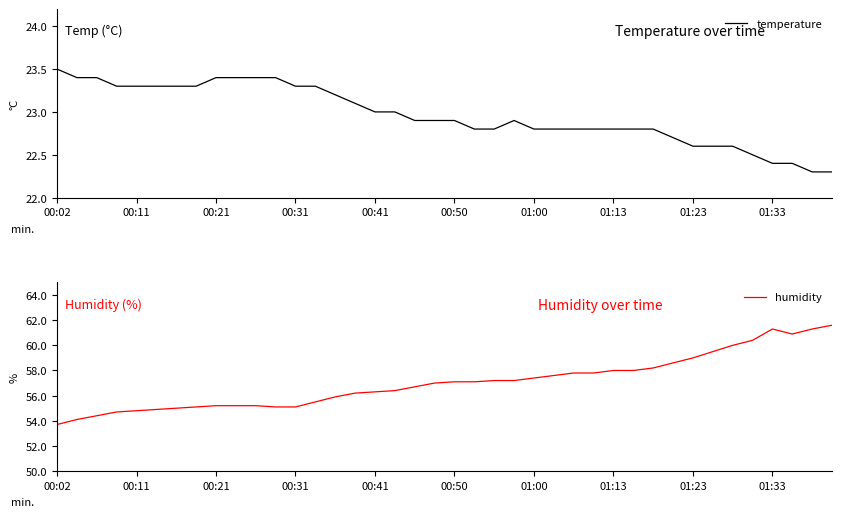

Is this an area chart (filled region under the line)?

No